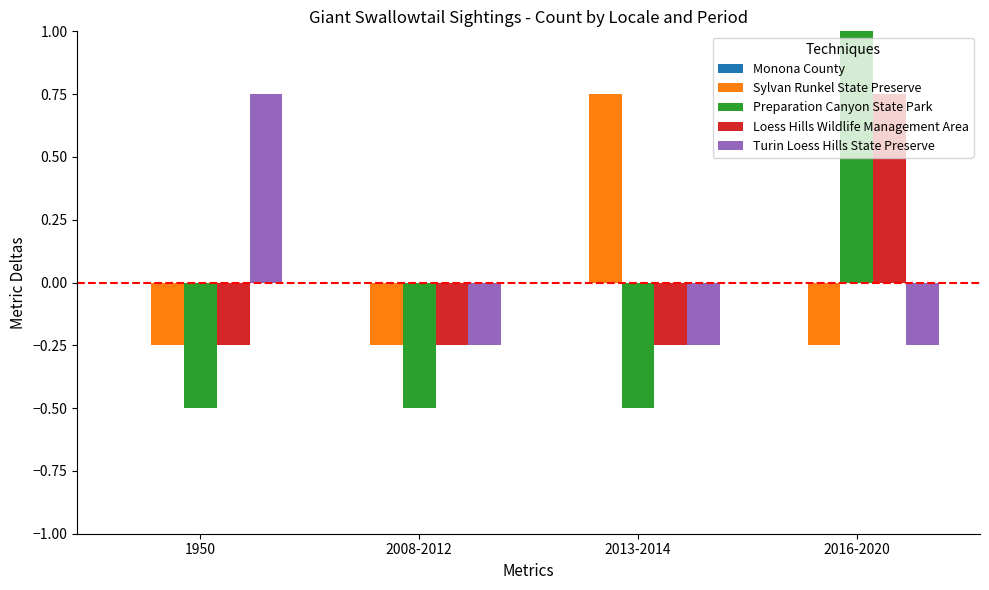

Which series has the largest total across all categories?

Monona County